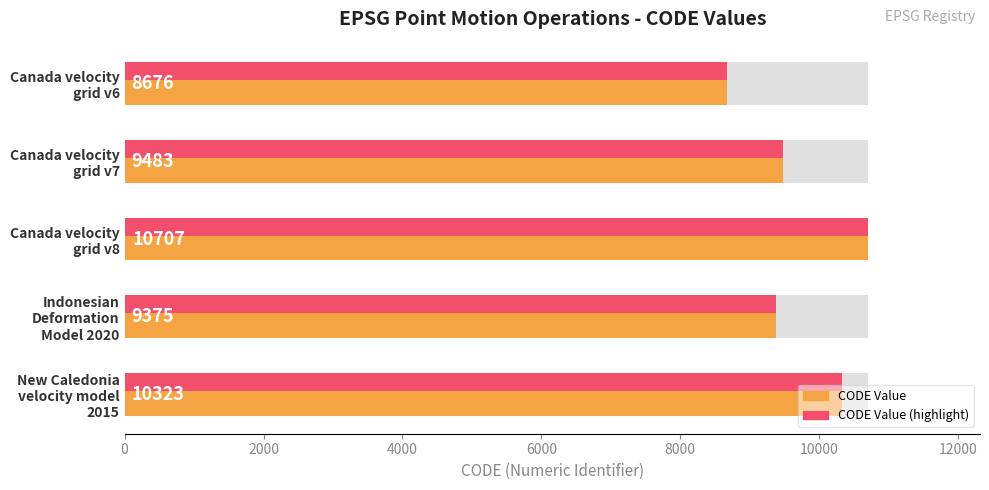

Which series has the largest total across all categories?

CODE Value